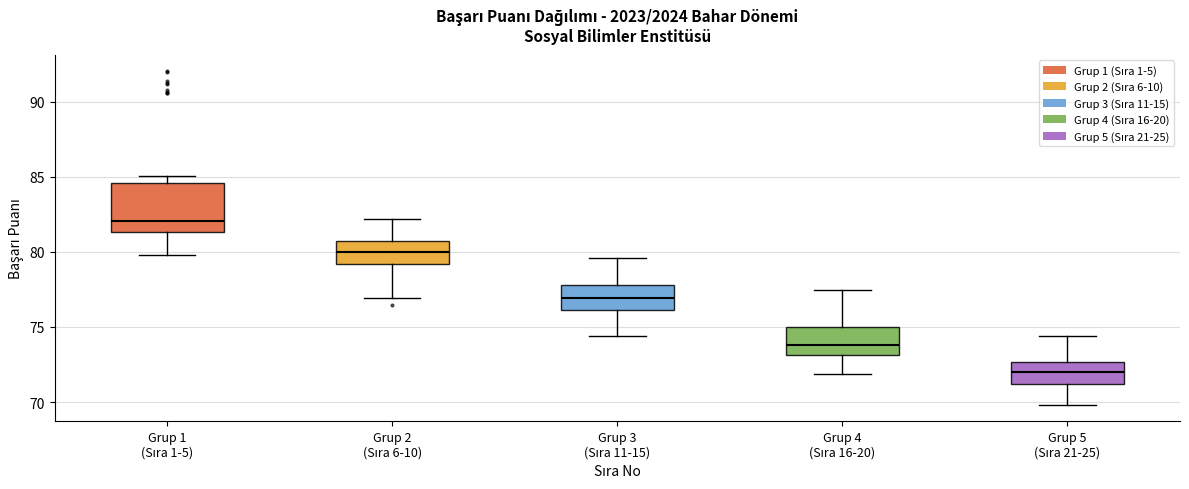

Reading left to right, read every box against the y-axis: the position of its median line, the range the box covers, and the ends of its whiskers. The values are not printed on the chart, so give them approximately, as read against the axis.

Grup 1 (Sıra 1-5): median 82.0, box 81.5 to 84.5, whiskers 80.0 to 85.0
Grup 2 (Sıra 6-10): median 80.0, box 79.0 to 81.0, whiskers 77.0 to 82.0
Grup 3 (Sıra 11-15): median 77.0, box 76.0 to 78.0, whiskers 74.5 to 79.5
Grup 4 (Sıra 16-20): median 74.0, box 73.0 to 75.0, whiskers 72.0 to 77.5
Grup 5 (Sıra 21-25): median 72.0, box 71.0 to 72.5, whiskers 70.0 to 74.5